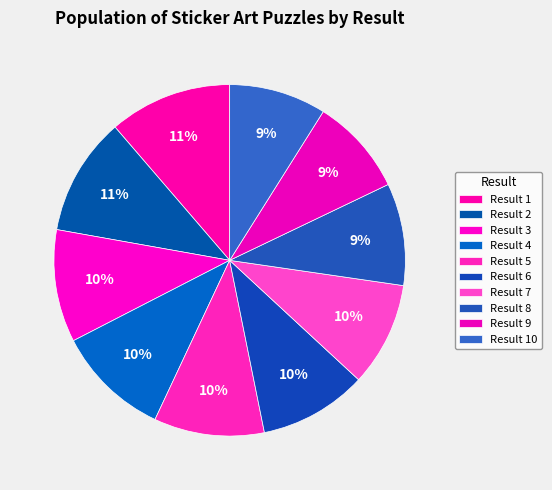

Is there any slice that represents more than half of the pie?

No